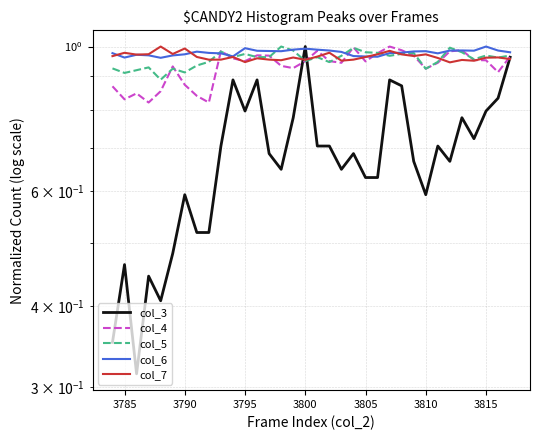

What is the difference between the second highest and minimum values in the col_3 series?

0.6